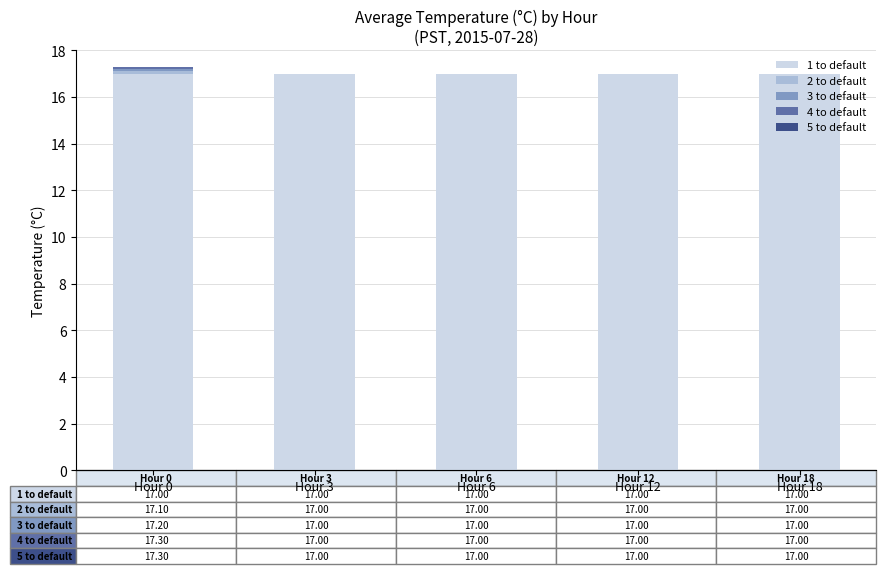

The 1 to default series shows 5.2 at Hour 0. True or false?

False